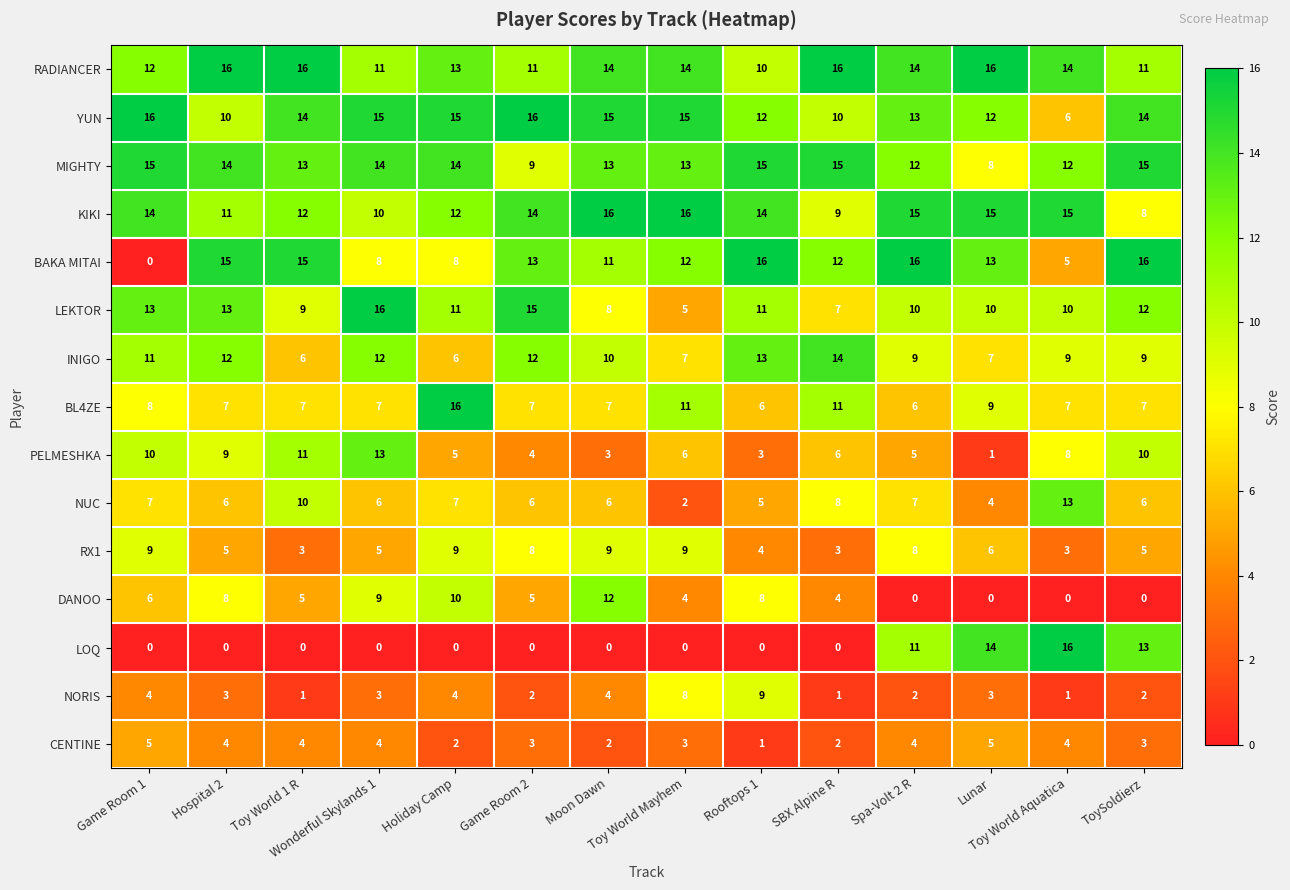

How many series are shown in this chart?

15